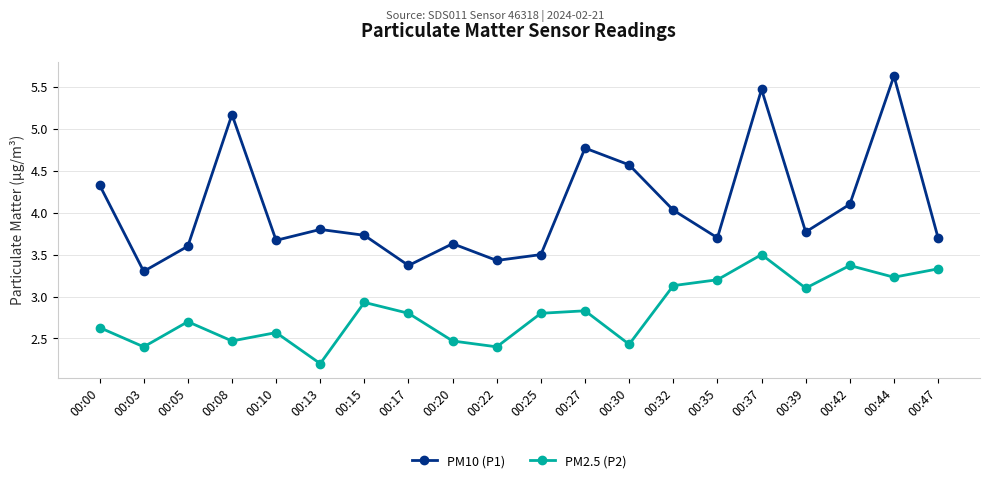

Which series has the largest range (max minus min)?

PM10 (P1)